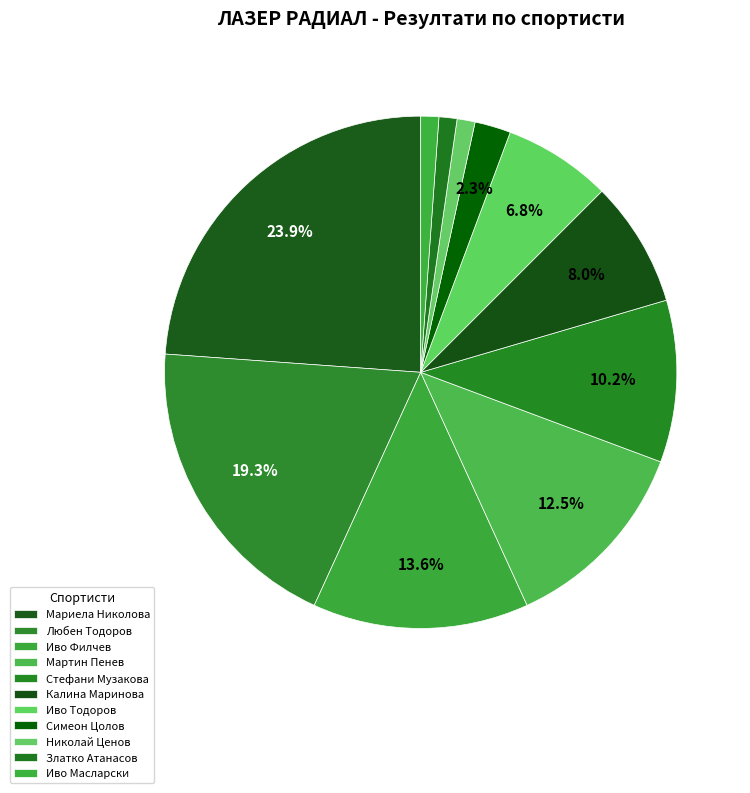

How many segments does this pie chart have?

11